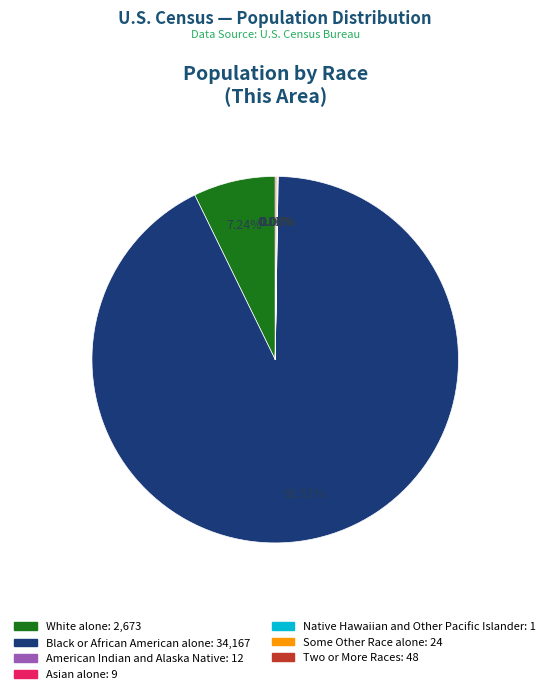

Which category has the biggest portion of the pie?

Black or African American alone